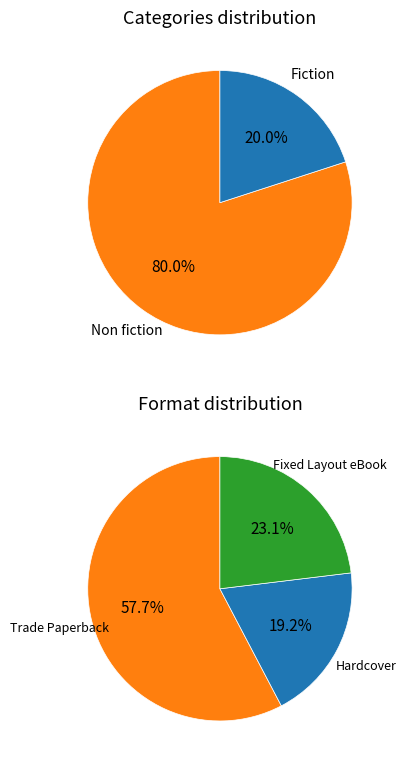

To the nearest percent, what percentage of the pie is Fiction?

20%